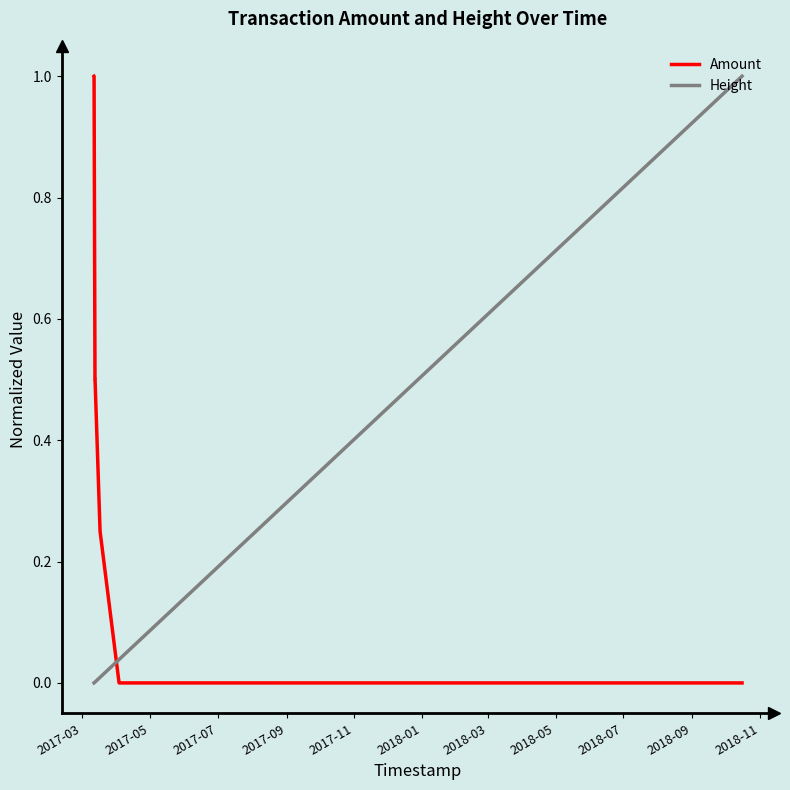

How many times do Height and Amount cross each other?

1